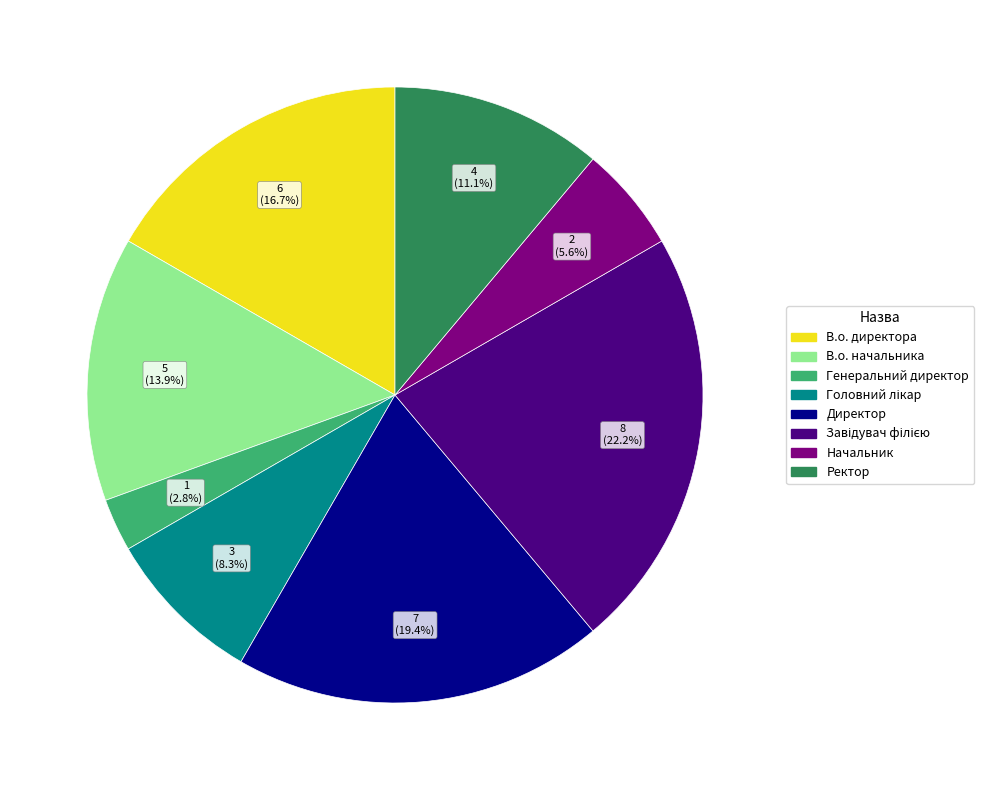

What is the smallest slice in the pie chart?

Генеральний директор